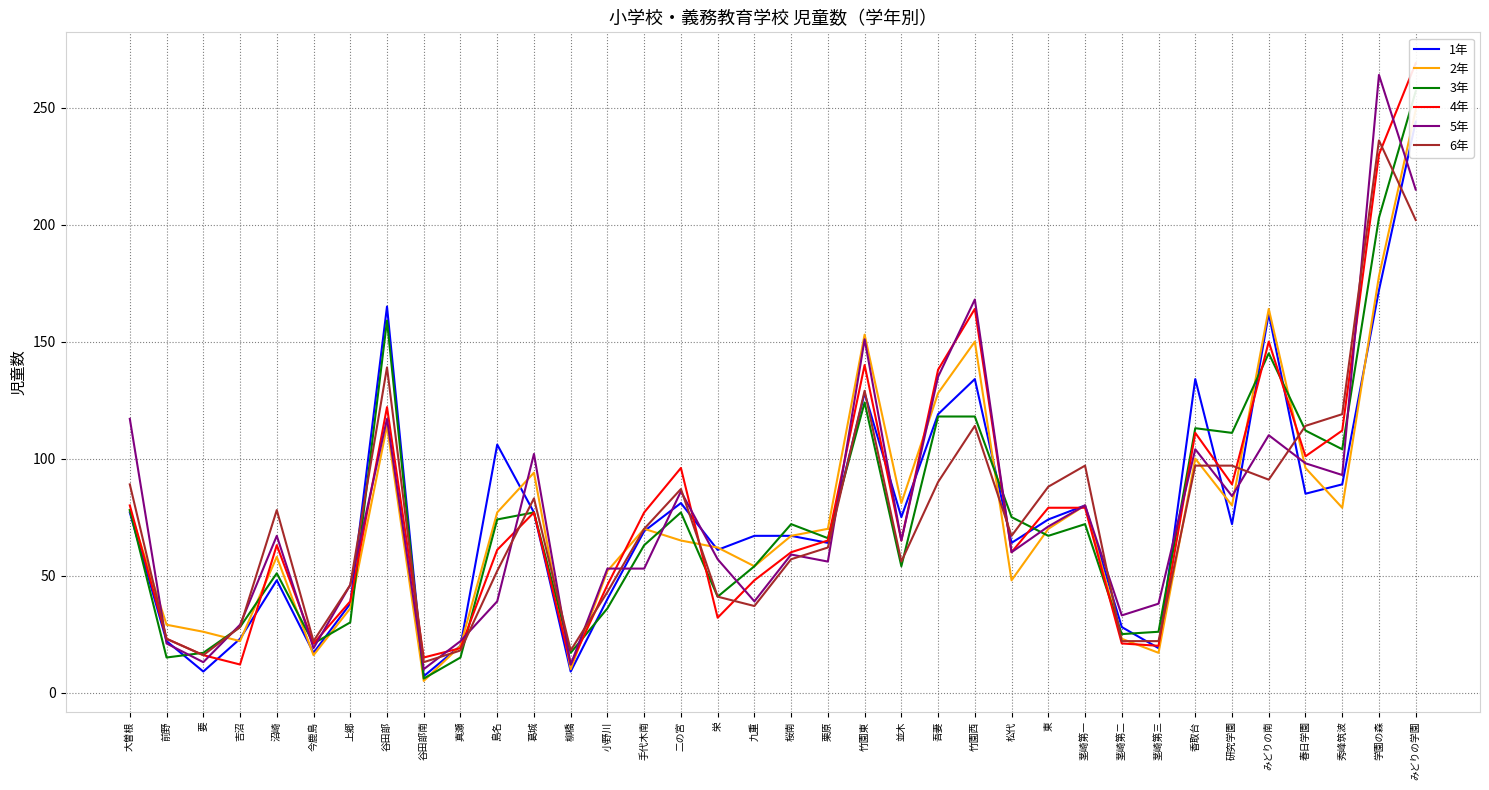

Which series changed the most between 谷田部南 and 竹園東?

2年